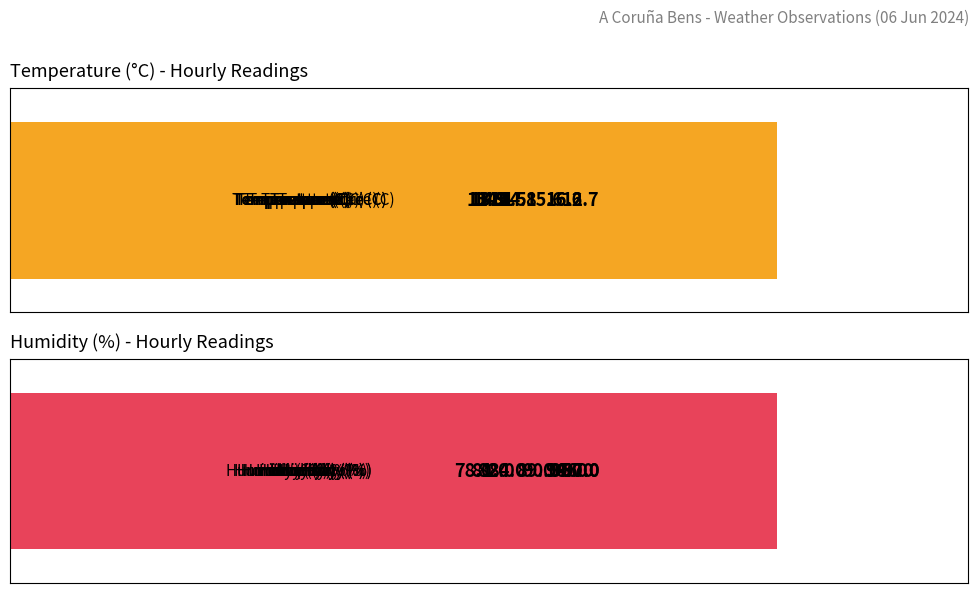

What is the average value of the Humidity (%) series?

89.8